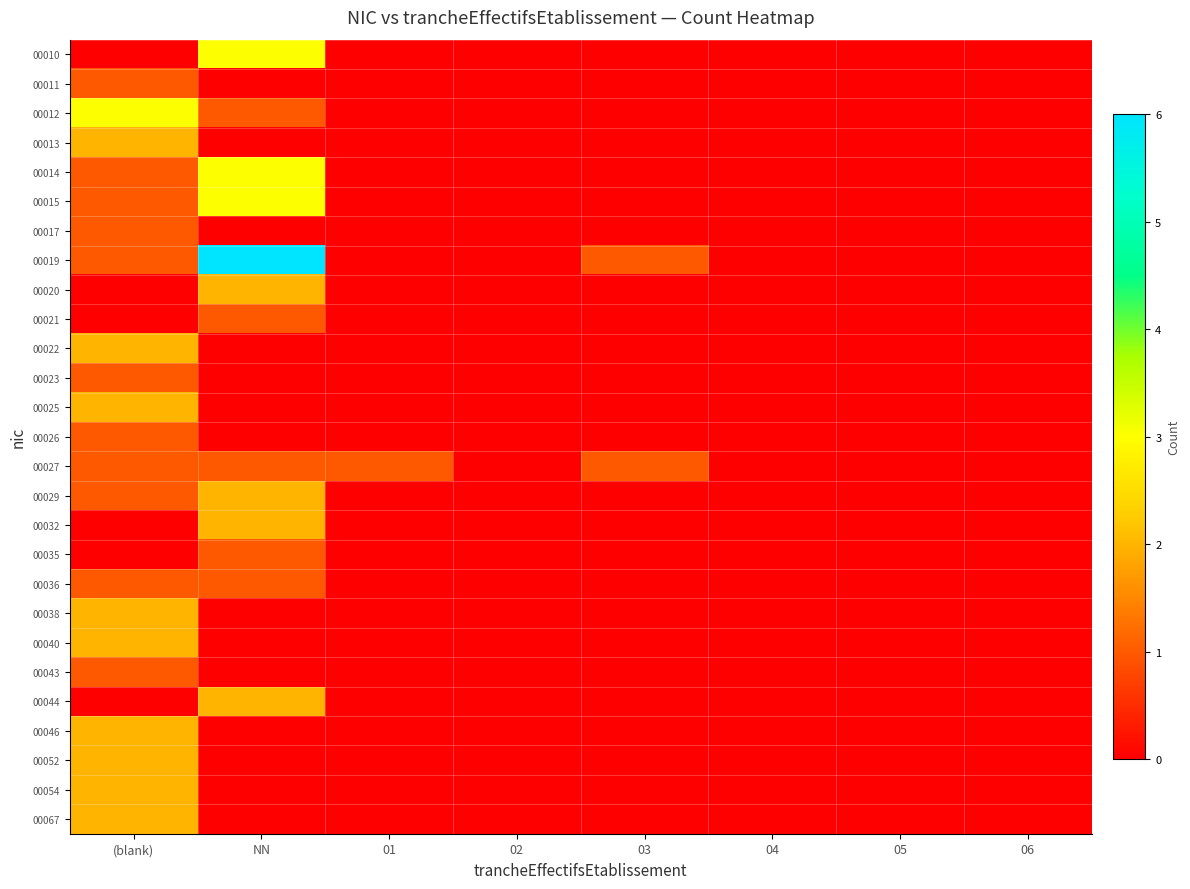

The value of 00035 at 05 is 0. True or false?

False